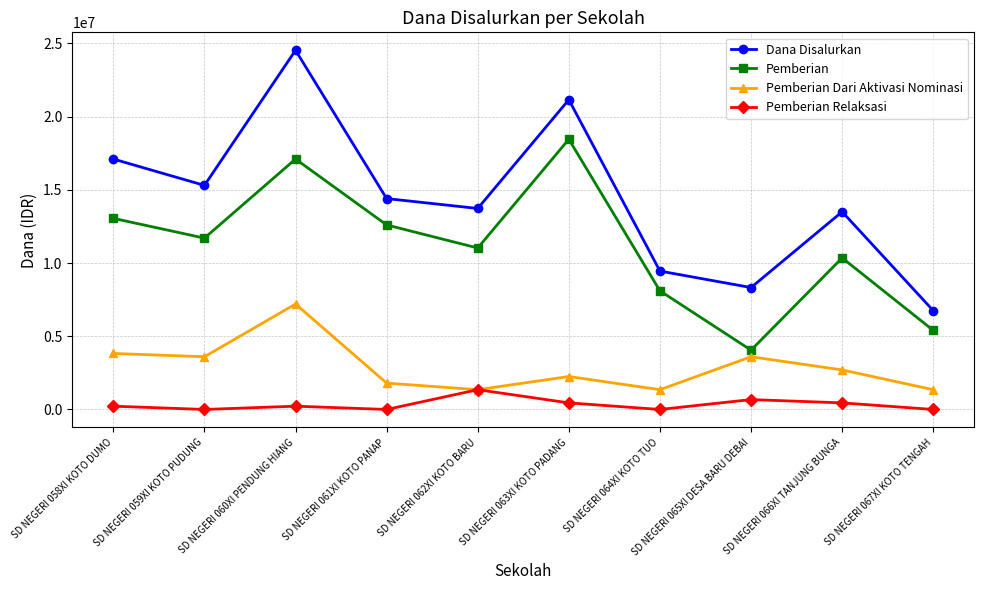

True or false: Pemberian has more than 2 interior local peaks.

True